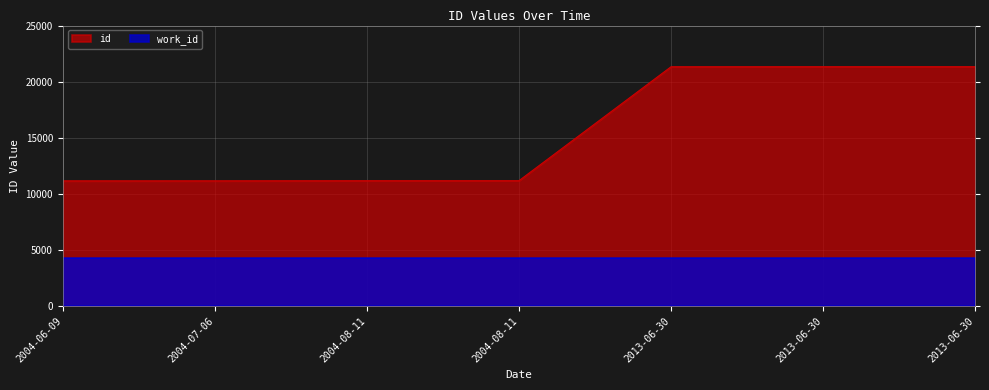

What is the sum of all values?

108664